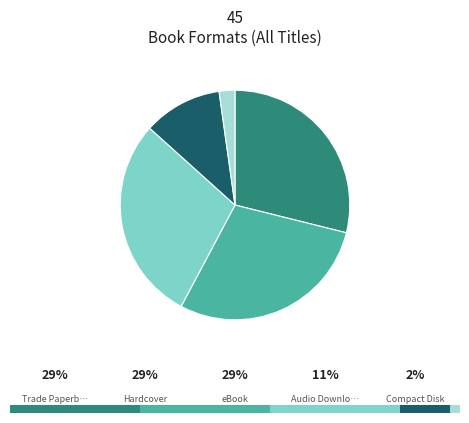

Is it true that Audio Download is 11% of the pie?

True